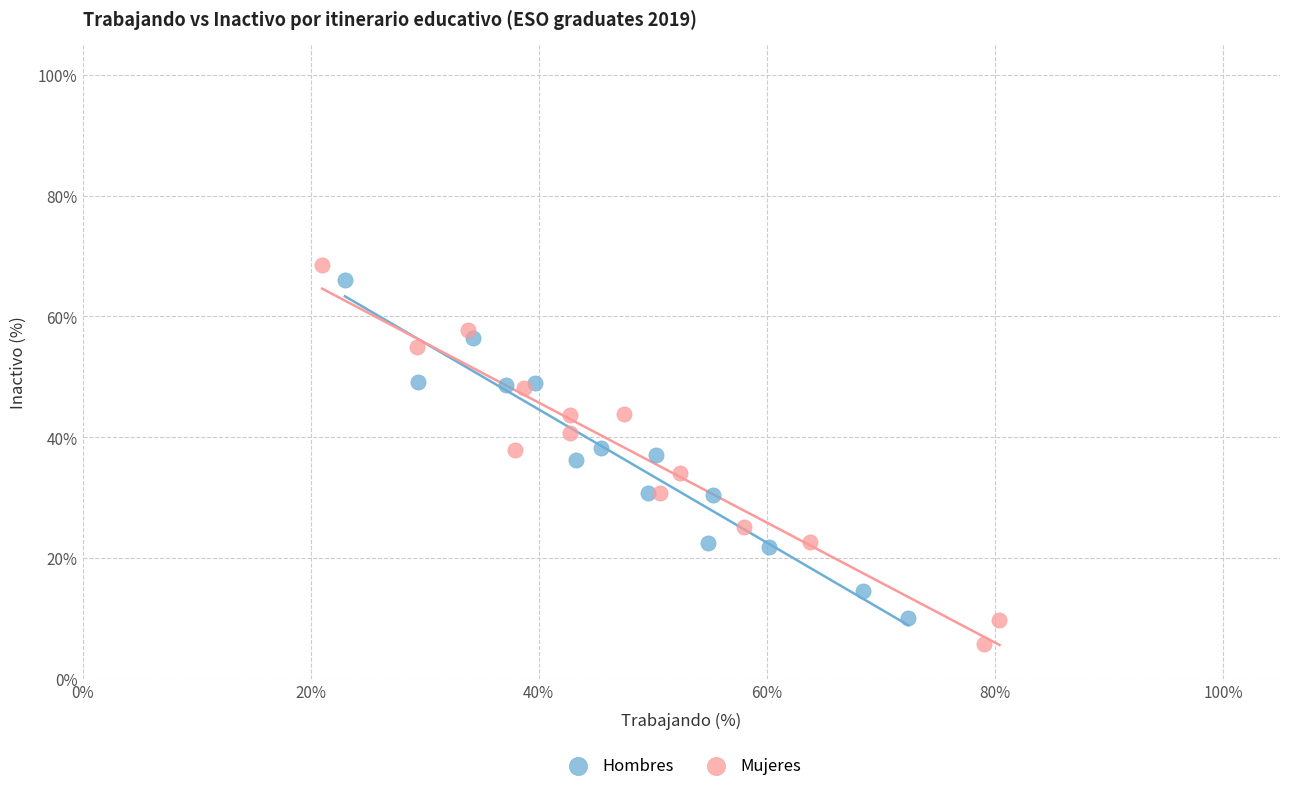

What are all the series names shown in the legend?

Hombres, Mujeres